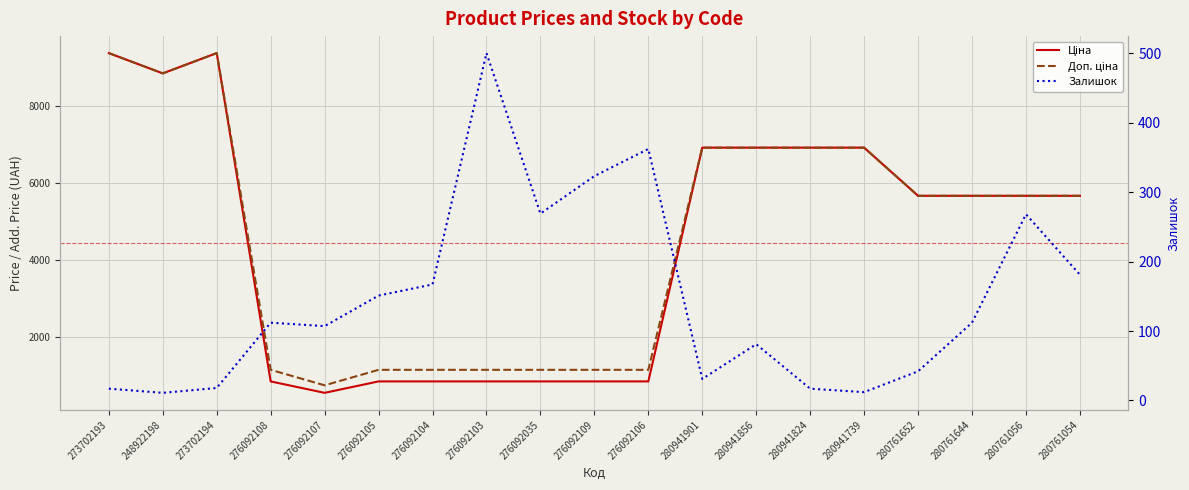

Reading left to right, transcribe all the data shown in this chart.

Ціна: 9384.0	8856.7	9384.0	848.4	551.5	848.4	848.4	848.4	848.4	848.4	848.4	6925.7	6925.7	6925.7	6925.7	5673.8	5673.8	5673.8	5673.8
Доп. ціна: 9384.0	8856.7	9384.0	1149.7	747.0	1149.7	1149.7	1149.7	1149.7	1149.7	1149.7	6925.7	6925.7	6925.7	6925.7	5673.8	5673.8	5673.8	5673.8
Залишок: 17.0	11.0	18.0	112.0	107.0	151.0	167.0	500.0	269.0	323.0	362.0	31.0	81.0	17.0	12.0	42.0	112.0	268.0	181.0